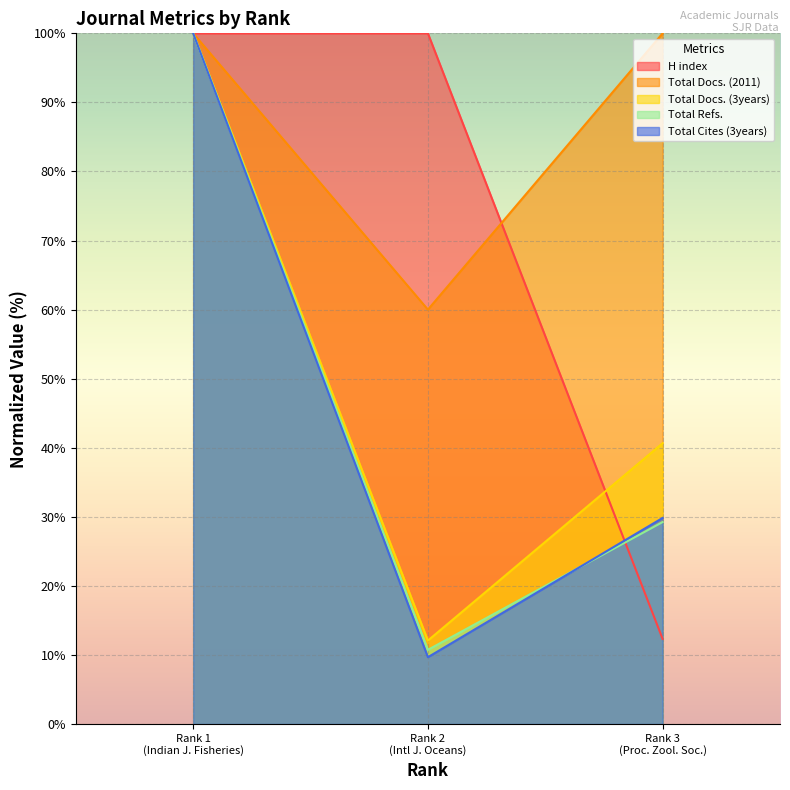

How many Total Docs. (2011) values are between 60 and 100?

3